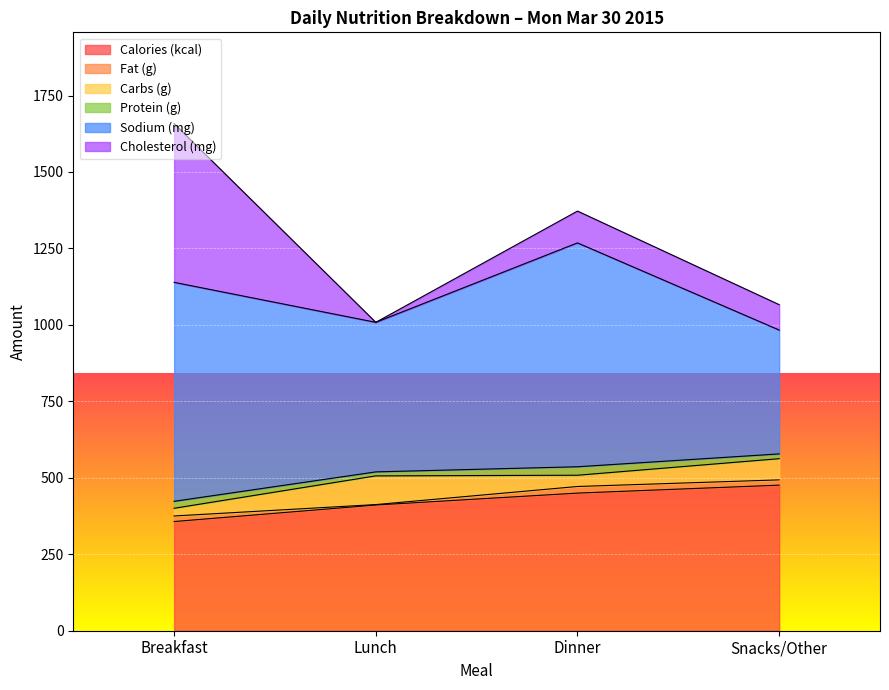

After their last crossing, which series has the higher values: Carbs (g) or Cholesterol (mg)?

Cholesterol (mg)